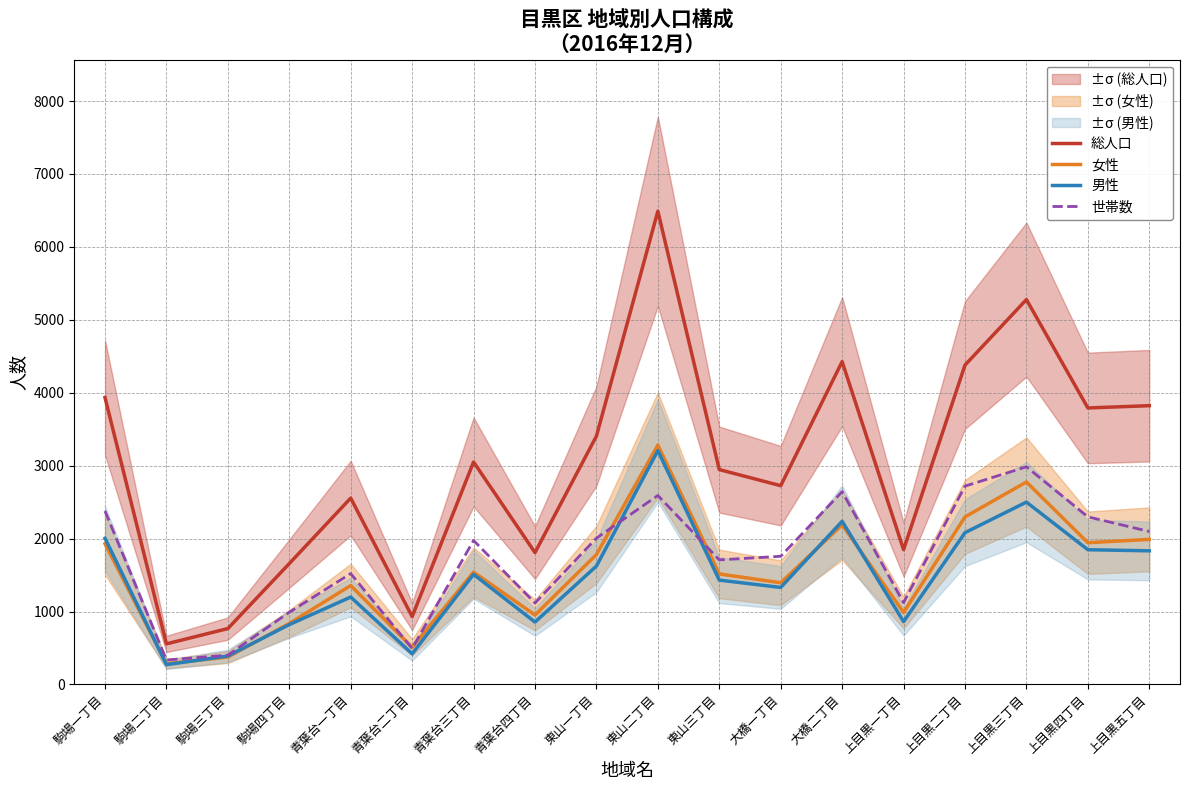

What position from the left is 上目黒一丁目?

14